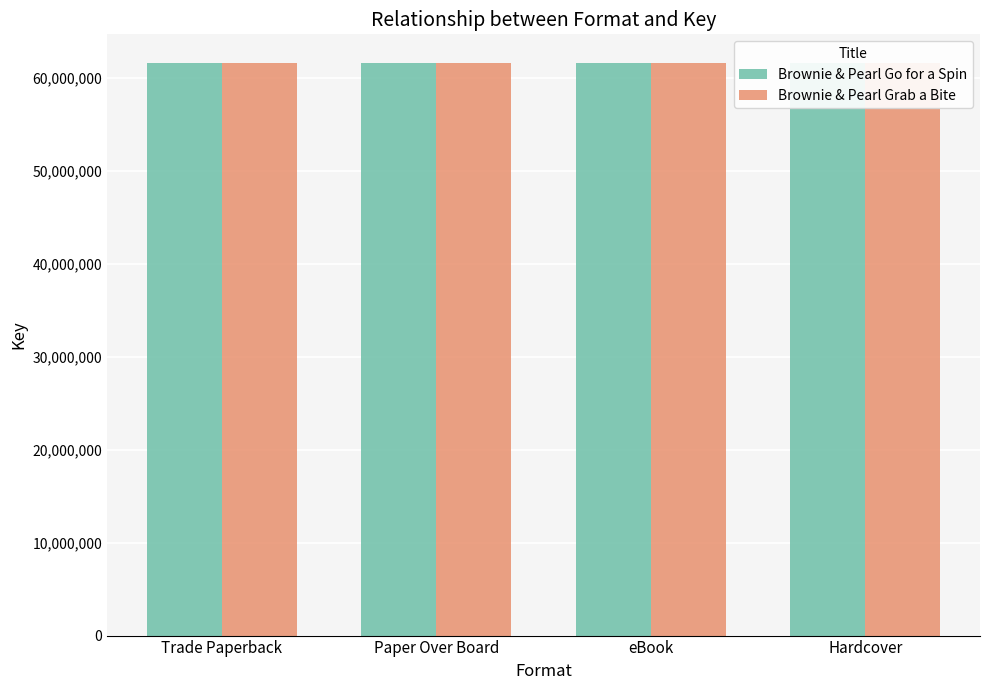

What is the label of the 1st bar from the right?

Hardcover